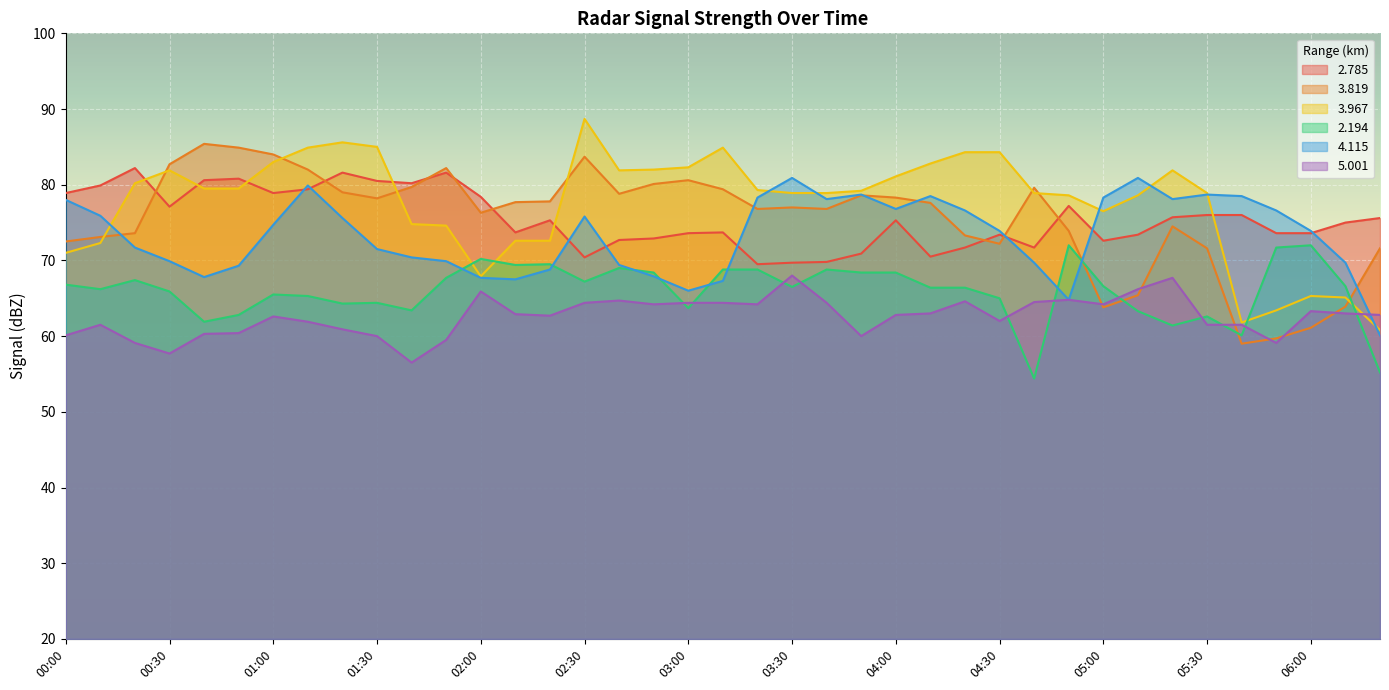

How many interior local valleys does the   3.819 series have?

8